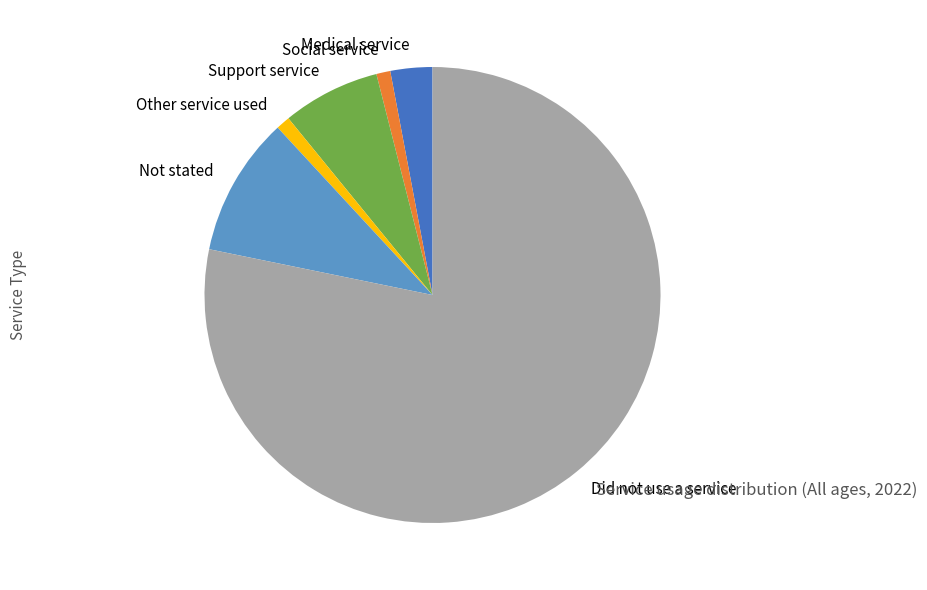

The Other service used slice represents 1% of the pie. True or false?

True